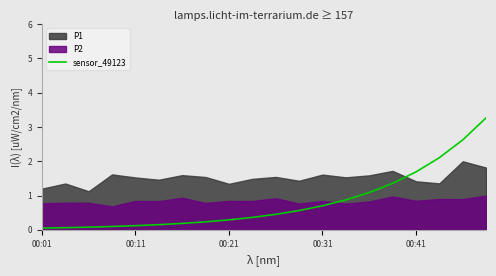

What is the sum of the values at 10 and 13?

1.3